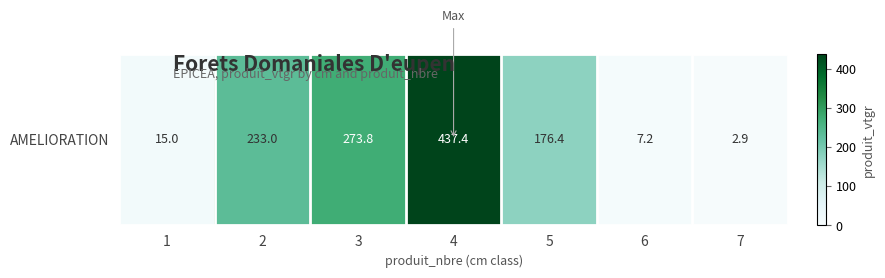

Rank the categories by value from lowest to highest.

7, 6, 1, 5, 2, 3, 4